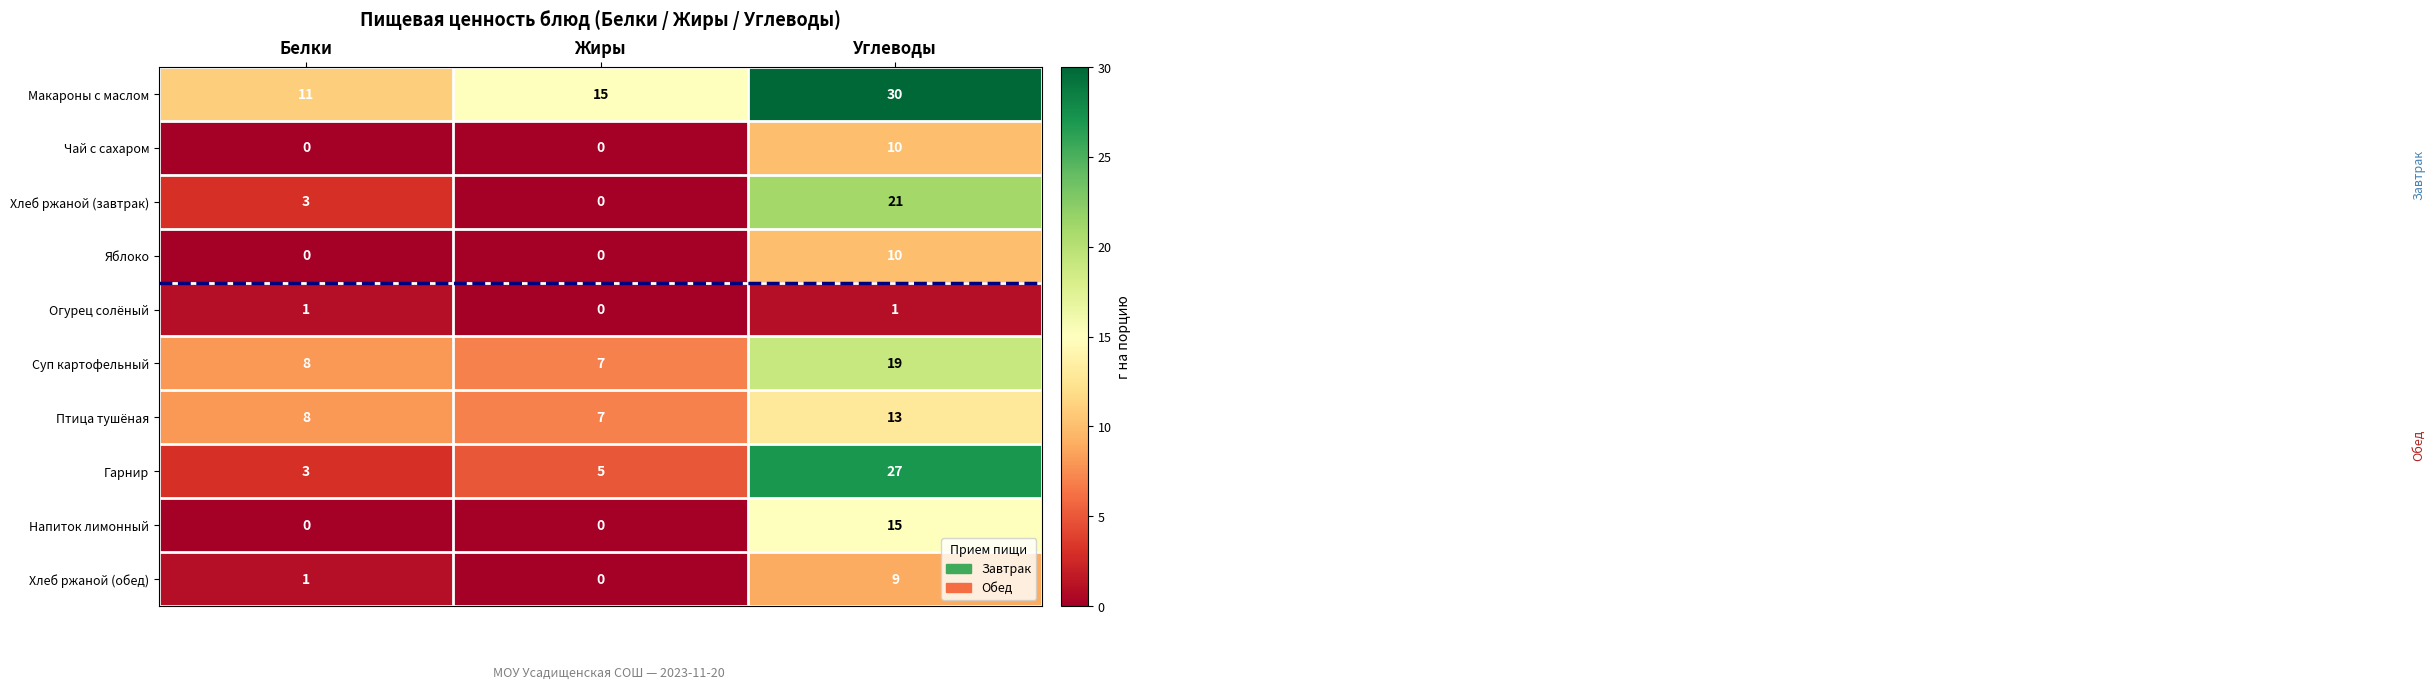

At which category is the sum across all series the highest?

Углеводы